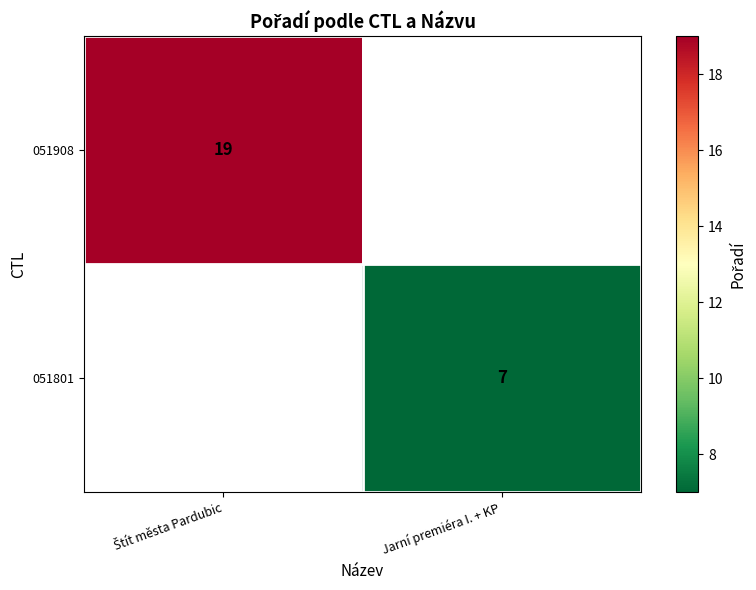

The 051801 series shows 7 at Jarní premiéra I. + KP. True or false?

True